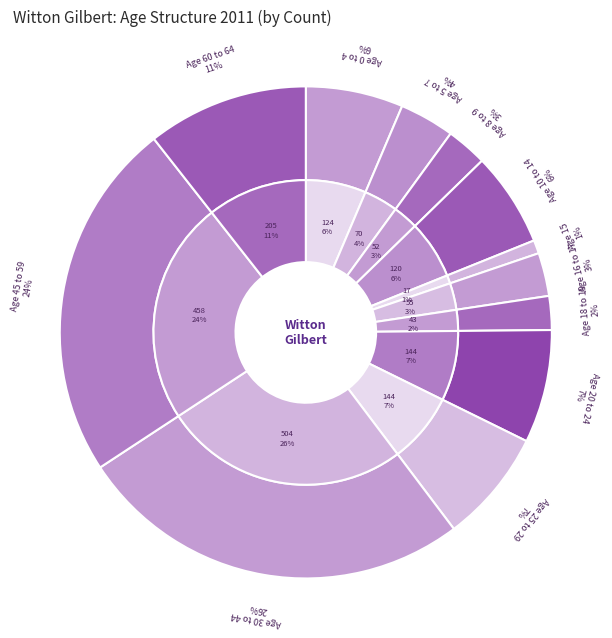

Is there a majority slice in this chart?

No